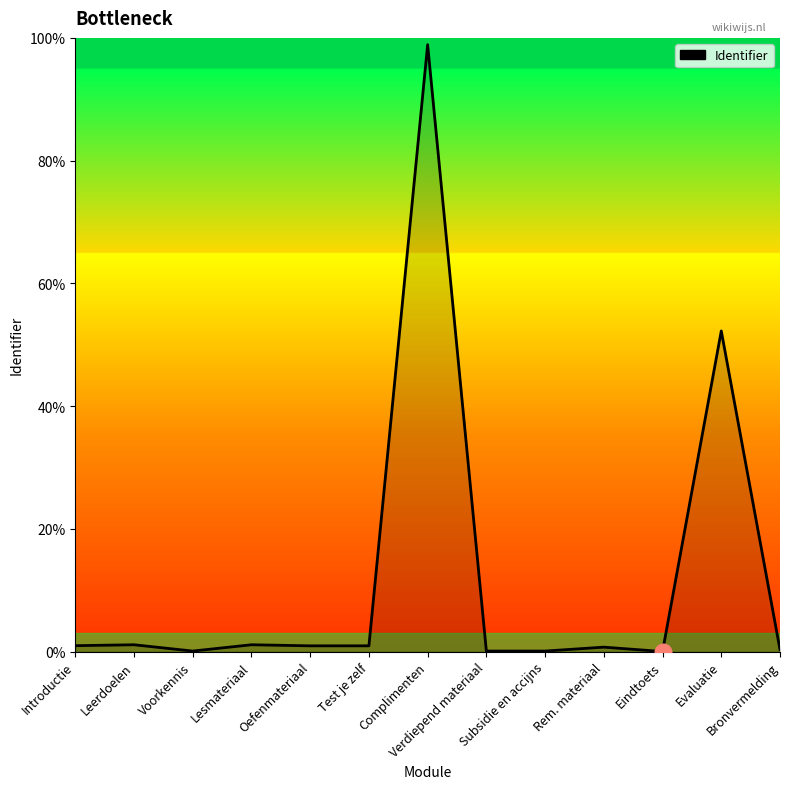

How many distinct data groups are displayed?

1